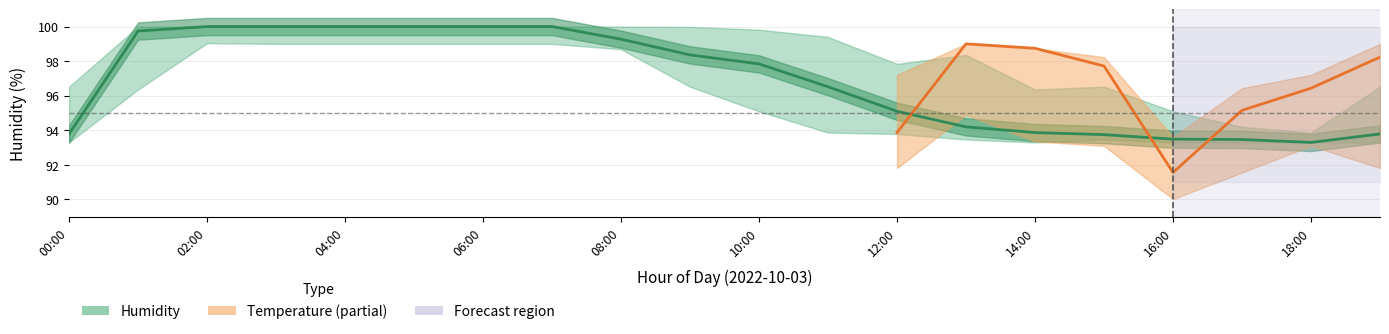

What is the difference between the maximum and second lowest values?

6.5